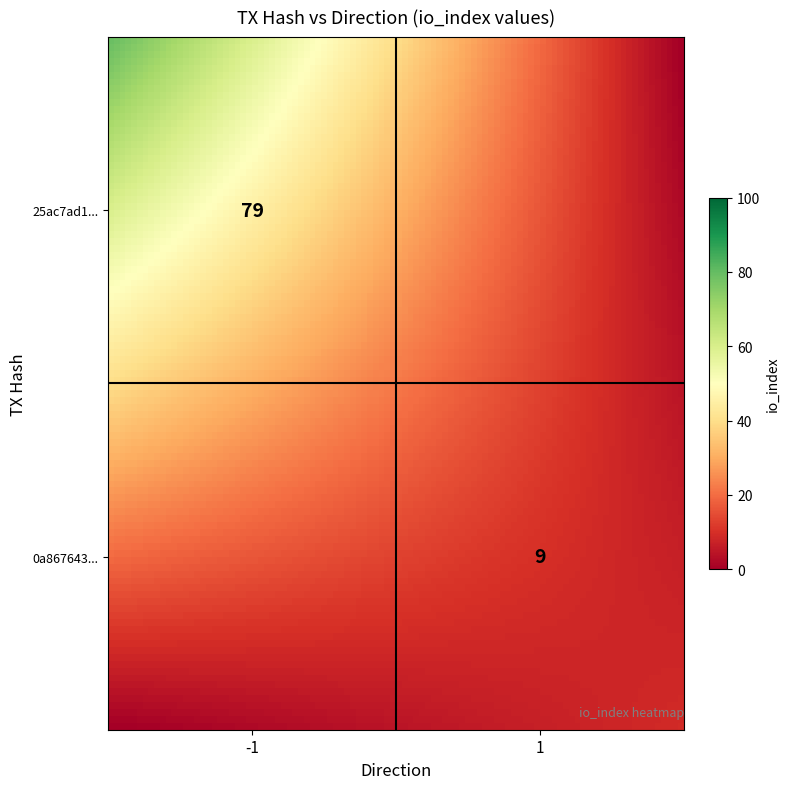

At how many categories does at least one series exceed 18?

1